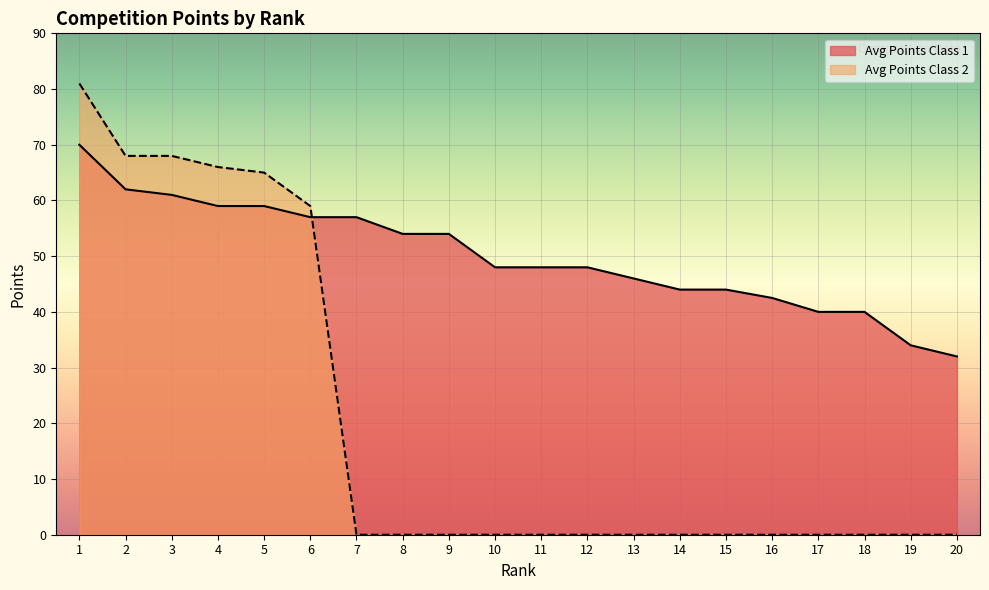

At which label is Avg Points Class 2 closest to 40?

6